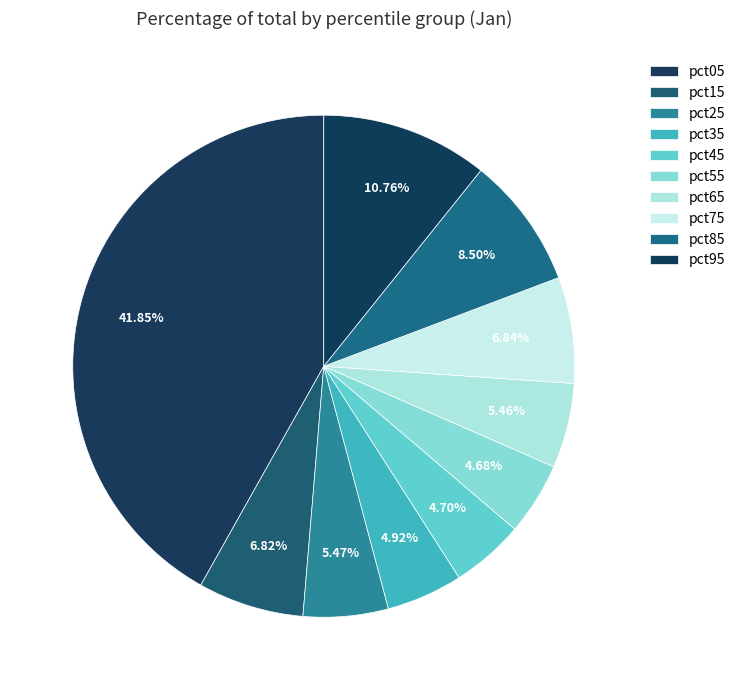

Does any single category account for the majority?

No